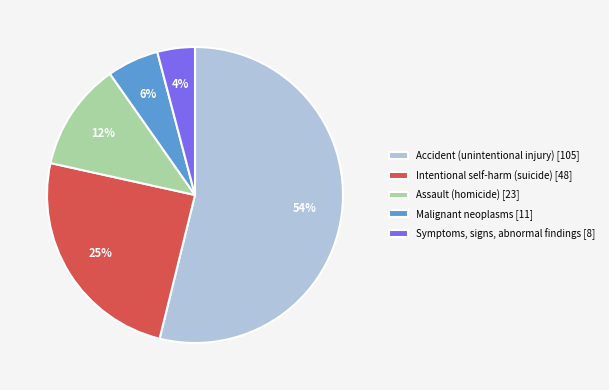

Rank the categories by value from lowest to highest.

Symptoms, signs, abnormal findings, Malignant neoplasms, Assault (homicide), Intentional self-harm (suicide), Accident (unintentional injury)